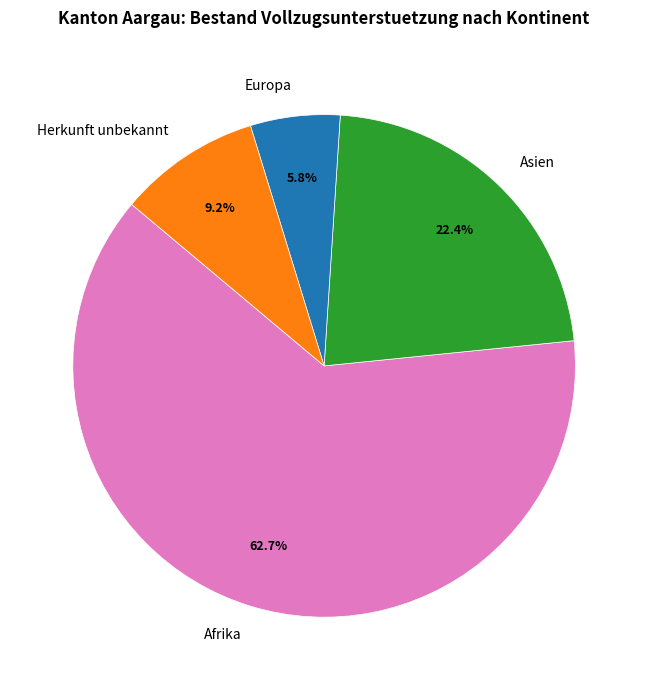

To the nearest percent, what percentage of the pie is Asien?

22%